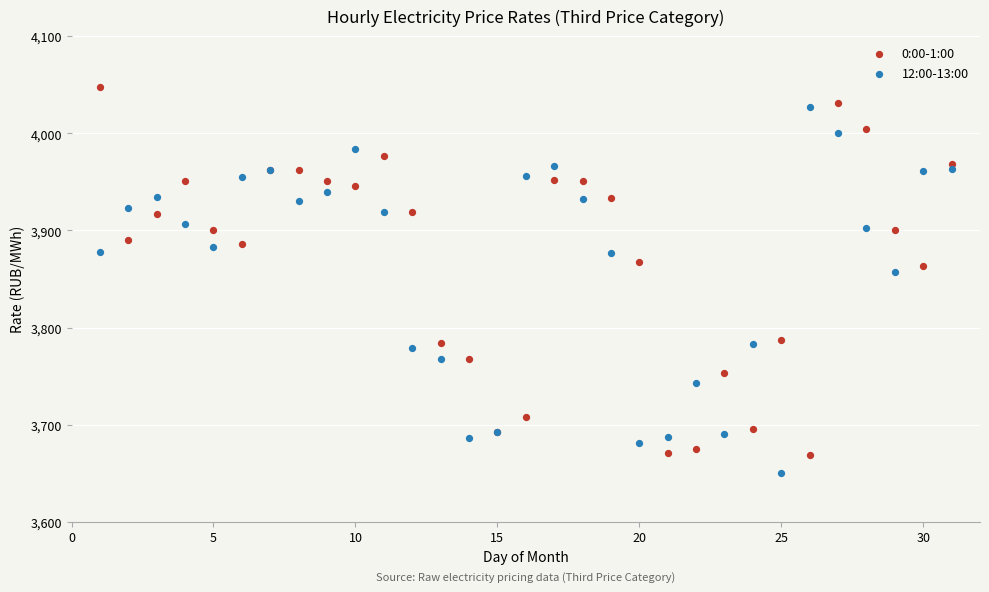

What are all the series names shown in the legend?

0:00-1:00, 12:00-13:00